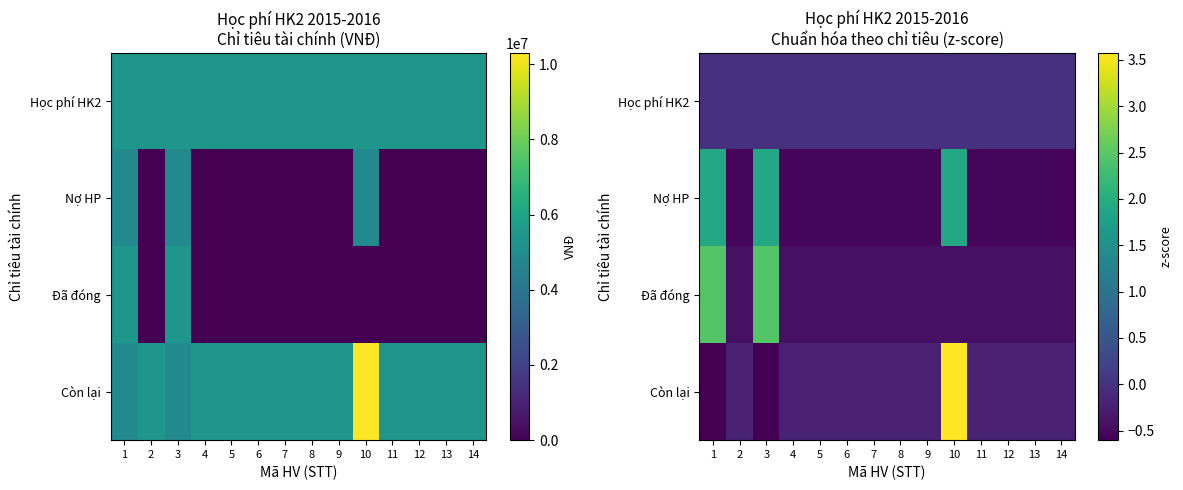

What is the greatest value displayed?

3.6